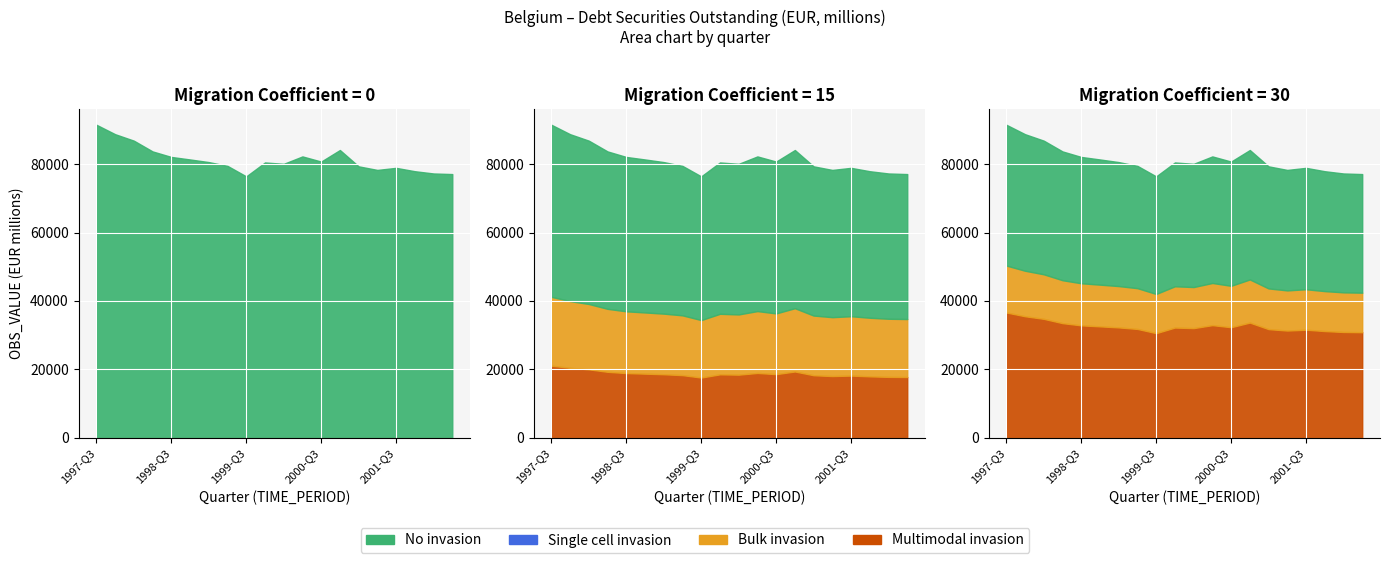

What is the spread (max minus min) of values at 1997-Q3?

91551